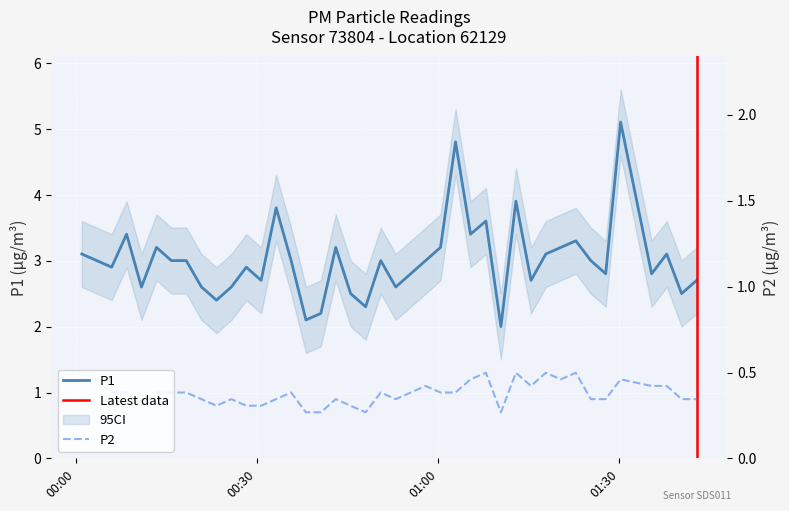

True or false: P1 and P2 intersect in this chart.

False